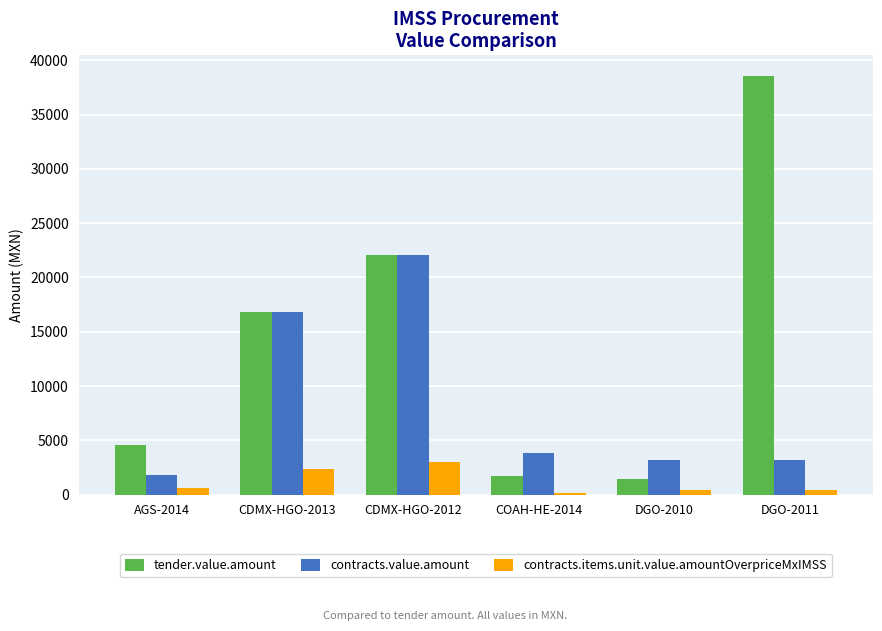

At which category is the sum across all series the highest?

CDMX-HGO-2012